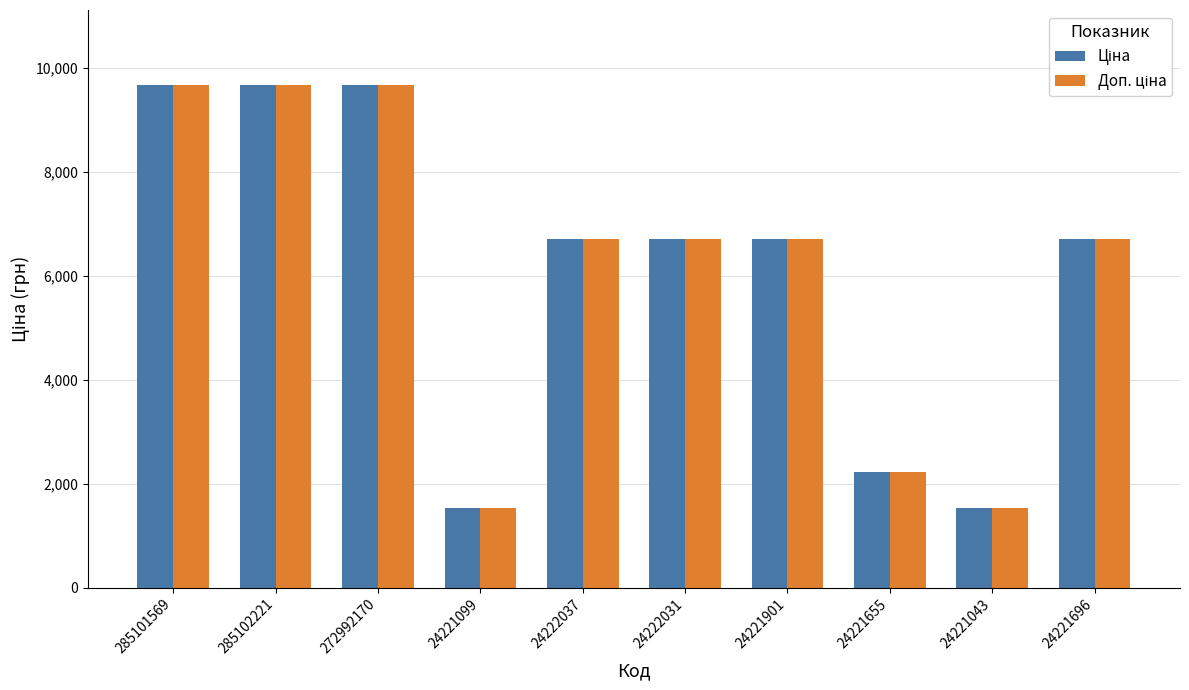

What position from the left is 285102221?

2